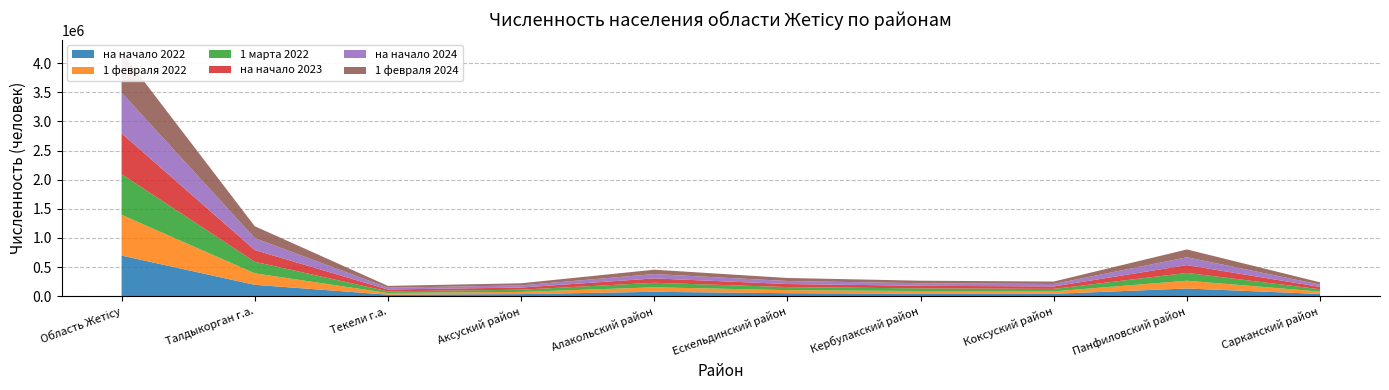

Reading right to left, extract all data points from this chart.

на начало 2022: Сарканский район=40300	Панфиловский район=133711	Коксуский район=42326	Кербулакский район=45397	Ескельдинский район=52738	Алакольский район=77267	Аксуский район=37752	Текели г.а.=28358	Талдыкорган г.а.=197122	Область Жетісу=698757
1 февраля 2022: Сарканский район=40257	Панфиловский район=133685	Коксуский район=42295	Кербулакский район=45319	Ескельдинский район=52713	Алакольский район=77201	Аксуский район=37740	Текели г.а.=28318	Талдыкорган г.а.=197302	Область Жетісу=698577
1 марта 2022: Сарканский район=40216	Панфиловский район=133654	Коксуский район=42238	Кербулакский район=45262	Ескельдинский район=52609	Алакольский район=77154	Аксуский район=37693	Текели г.а.=28295	Талдыкорган г.а.=197477	Область Жетісу=698288
на начало 2023: Сарканский район=39895	Панфиловский район=133837	Коксуский район=42166	Кербулакский район=44608	Ескельдинский район=52379	Алакольский район=75203	Аксуский район=37279	Текели г.а.=31318	Талдыкорган г.а.=201670	Область Жетісу=698726
на начало 2024: Сарканский район=39528	Панфиловский район=134416	Коксуский район=42104	Кербулакский район=43578	Ескельдинский район=52010	Алакольский район=74683	Аксуский район=36565	Текели г.а.=31121	Талдыкорган г.а.=204082	Область Жетісу=697998
1 февраля 2024: Сарканский район=39382	Панфиловский район=134321	Коксуский район=41990	Кербулакский район=43413	Ескельдинский район=51917	Алакольский район=74548	Аксуский район=36461	Текели г.а.=31053	Талдыкорган г.а.=204413	Область Жетісу=697335